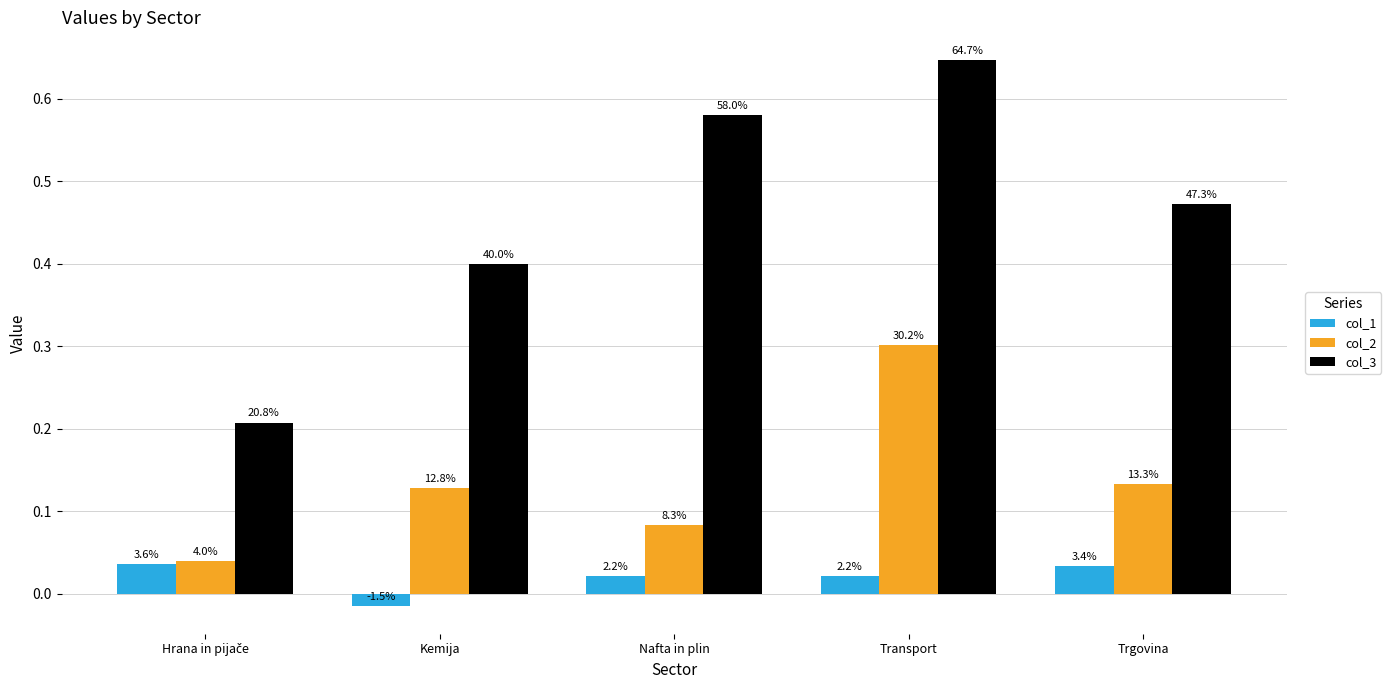

What is the label of the 5th bar from the left?

Trgovina